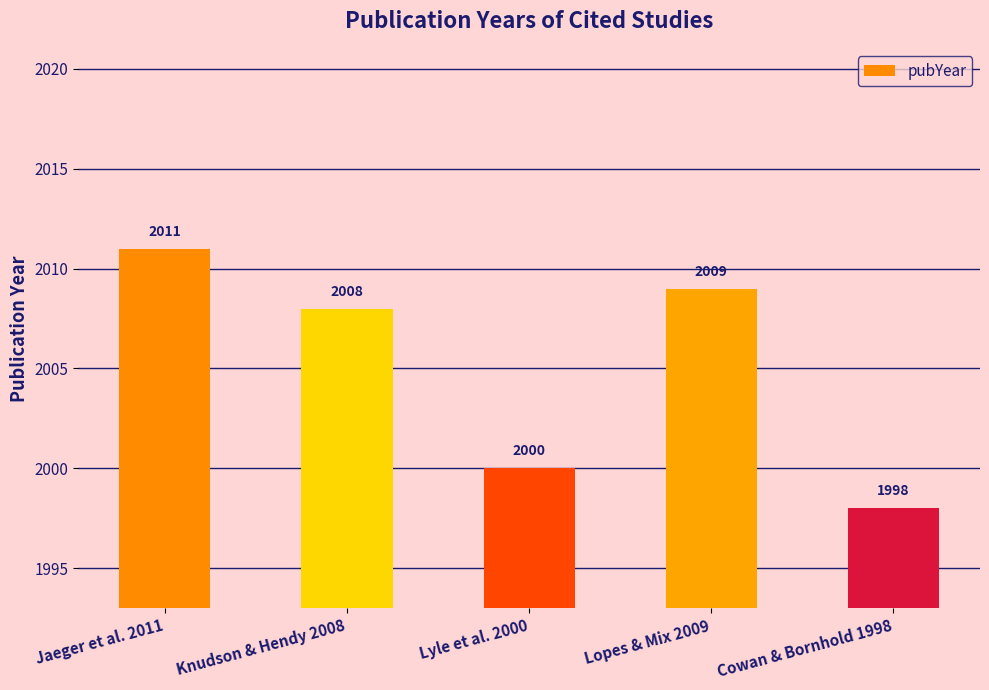

The value at Lyle et al. 2000 is 1384. True or false?

False